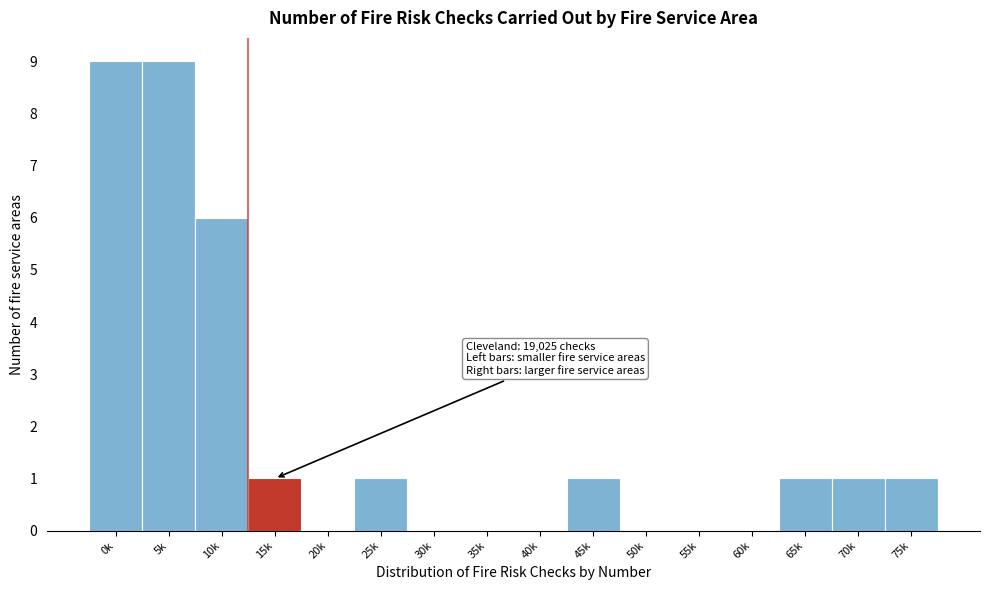

Reading left to right, extract all data points from this chart.

0k=9	5k=9	10k=6	15k=1	20k=0	25k=1	30k=0	35k=0	40k=0	45k=1	50k=0	55k=0	60k=0	65k=1	70k=1	75k=1